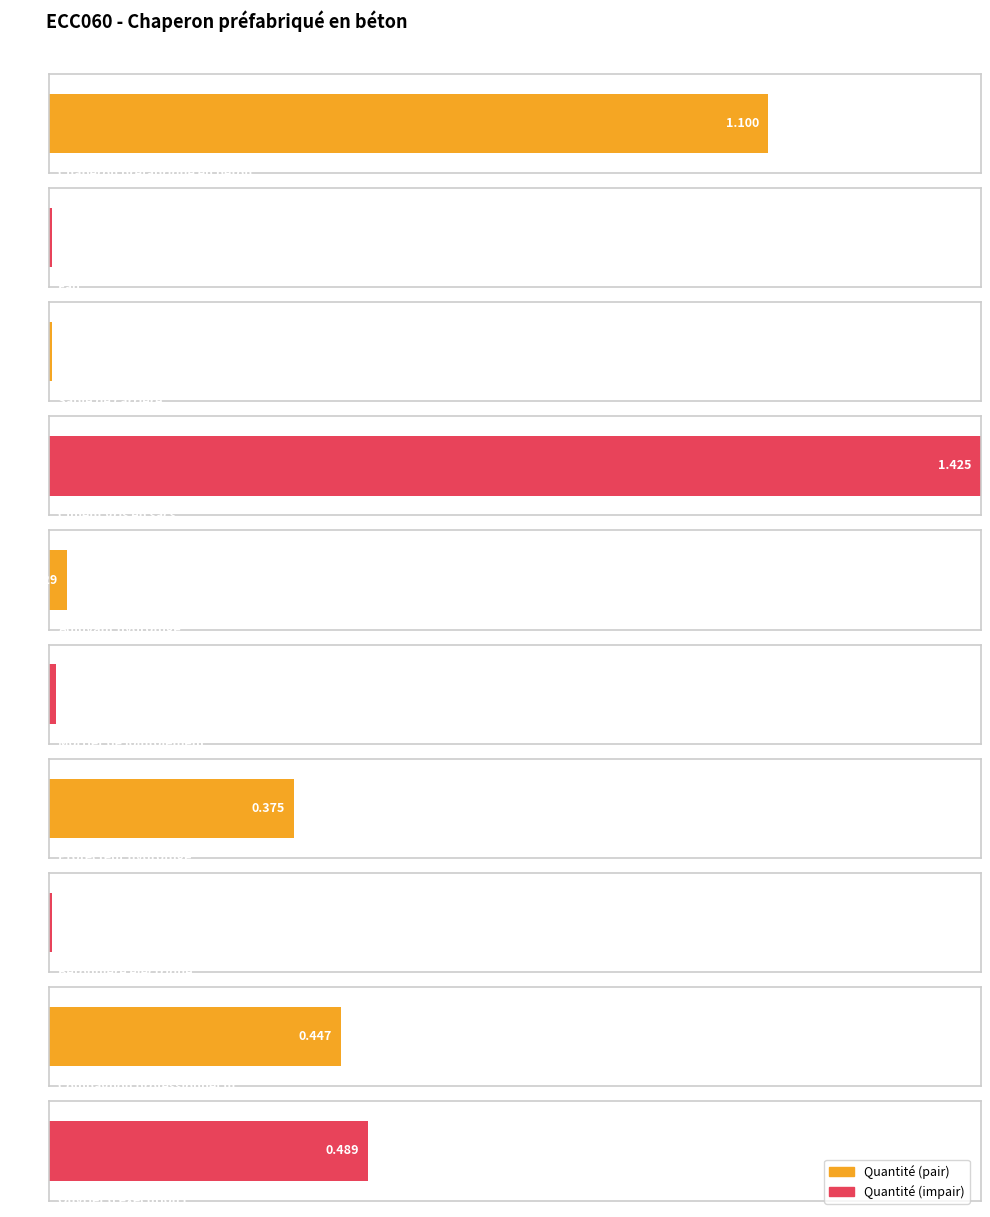

List the labels in order of value, largest first.

mt08cem000a, mt20ahp010i, mo113, mo020, mt28pcs010a, mt08adt010, mt09mcr235, mt08aaa010a, mt01arg005a, mq06hor010